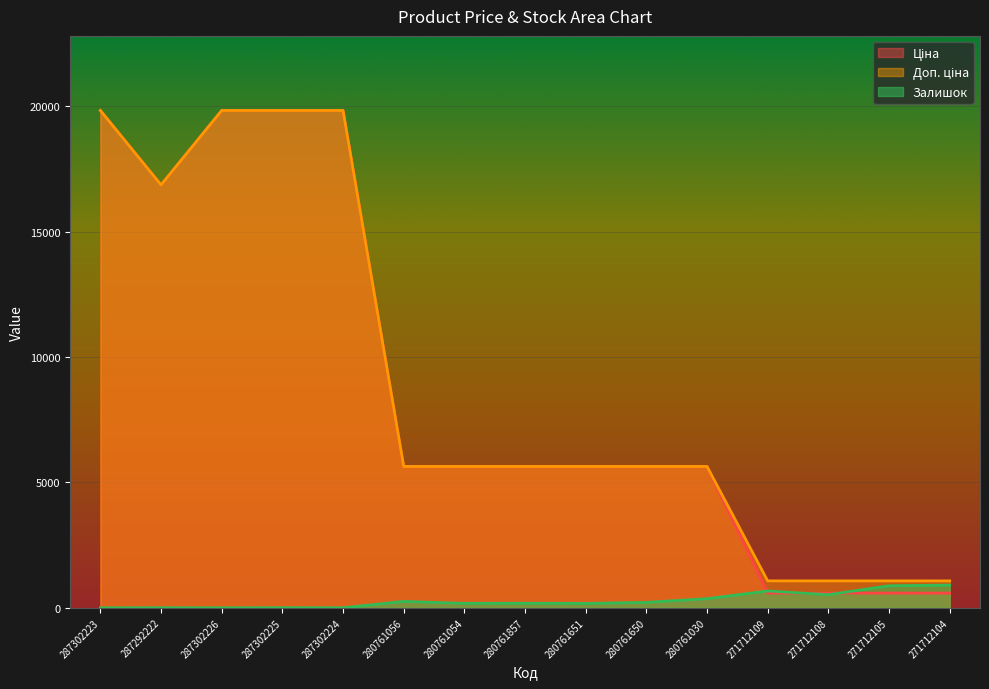

The Ціна series shows 19831.1 at 287302226. True or false?

True